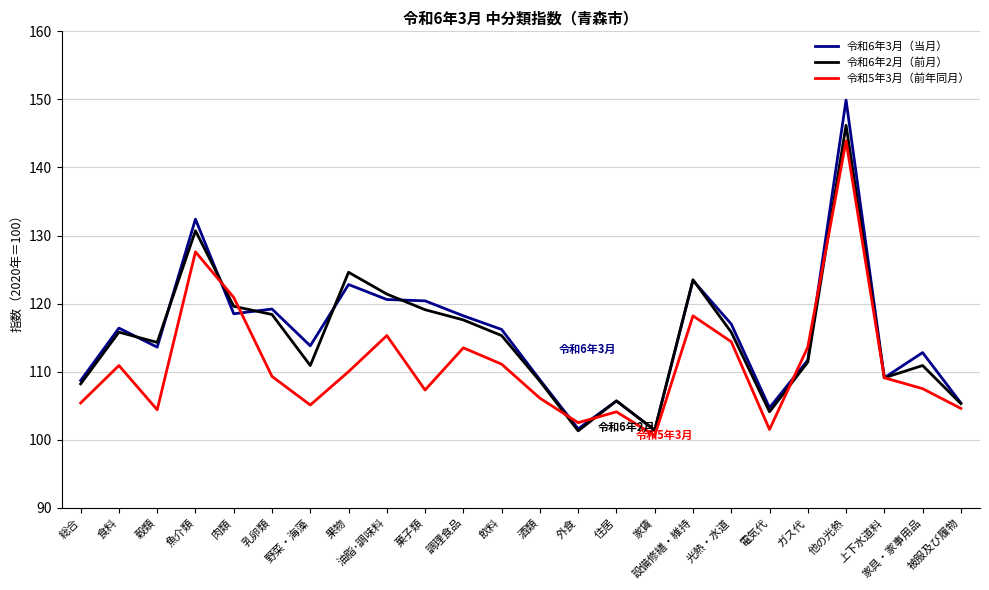

At which category is the sum across all series the highest?

他の光熱